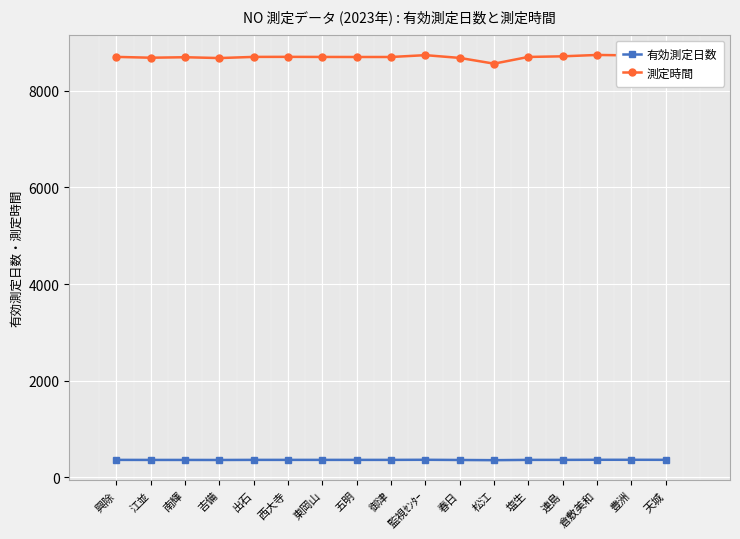

Is the value of 測定時間 at 監視ｾﾝﾀｰ greater than the value of 有効測定日数 at 興除?

Yes